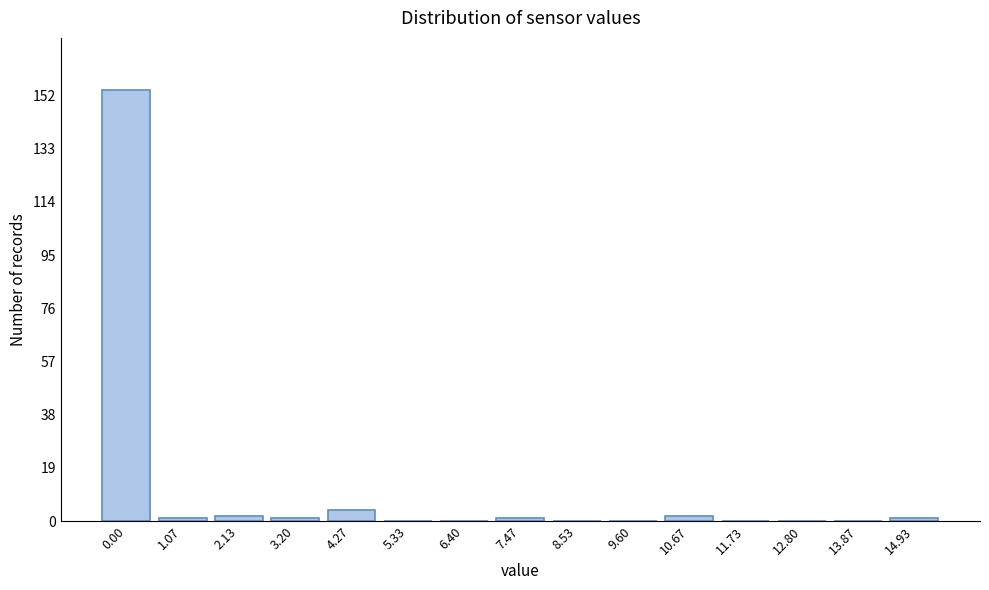

Reading left to right, extract all data points from this chart.

0.00=154	1.07=1	2.13=2	3.20=1	4.27=4	5.33=0	6.40=0	7.47=1	8.53=0	9.60=0	10.67=2	11.73=0	12.80=0	13.87=0	14.93=1